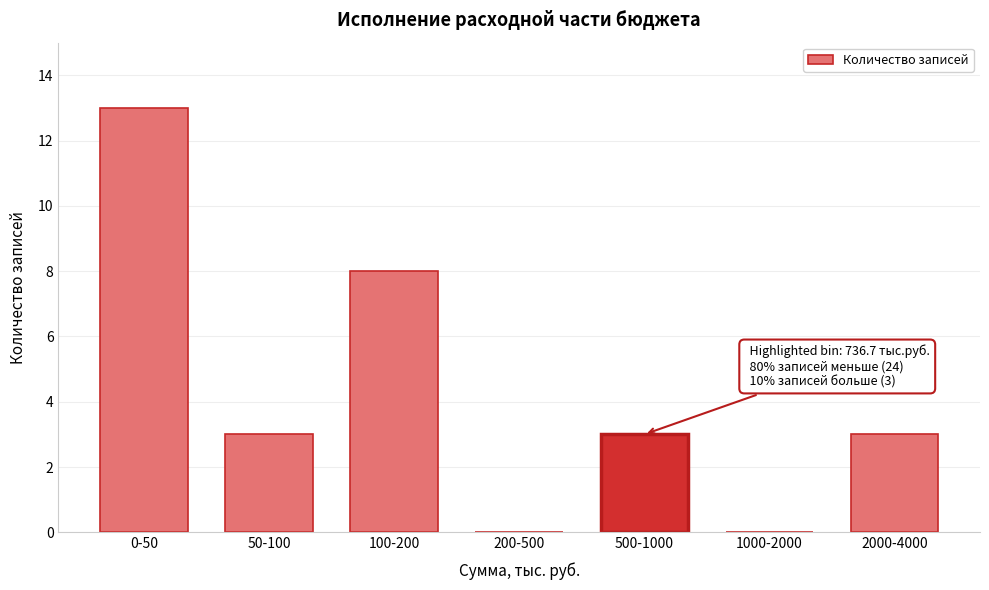

Reading left to right, extract all data points from this chart.

0-50=13	50-100=3	100-200=8	200-500=0	500-1000=3	1000-2000=0	2000-4000=3